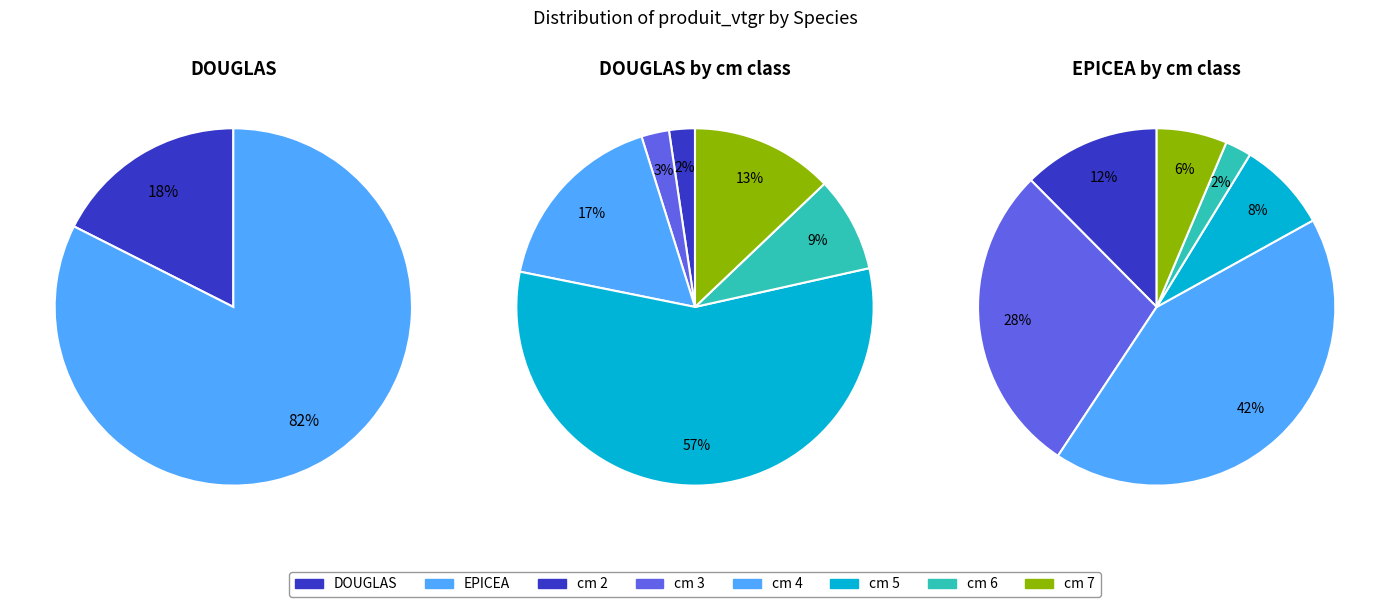

Rank the series at 2 from lowest to highest value.

DOUGLAS, EPICEA